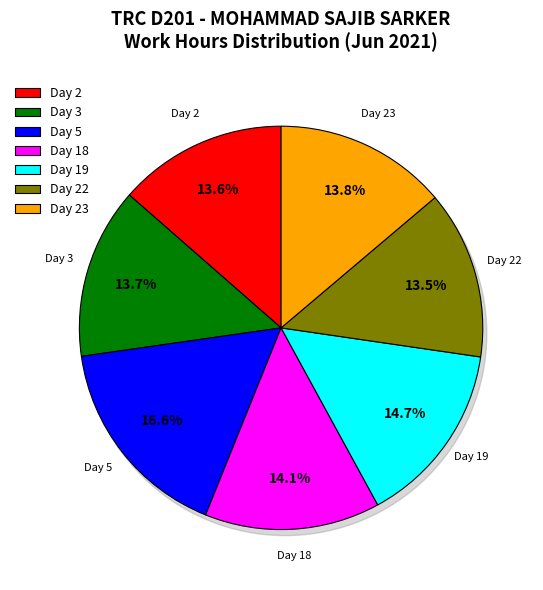

Rank the categories by value from lowest to highest.

Day 22, Day 2, Day 3, Day 23, Day 18, Day 19, Day 5